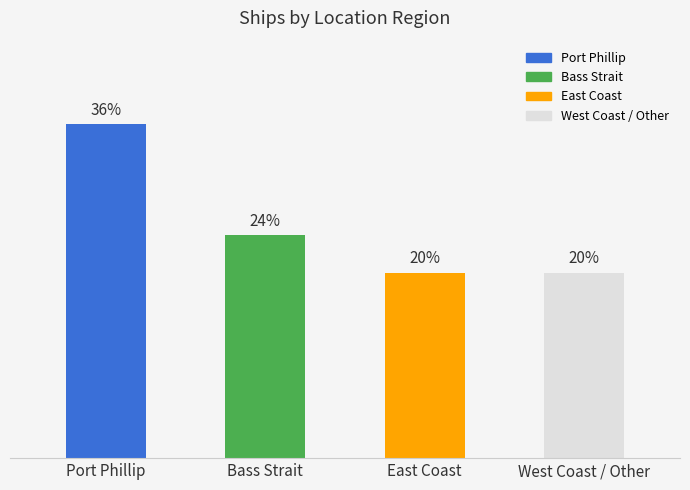

What is the ratio of the value at Bass Strait to the value at West Coast / Other?

1.2